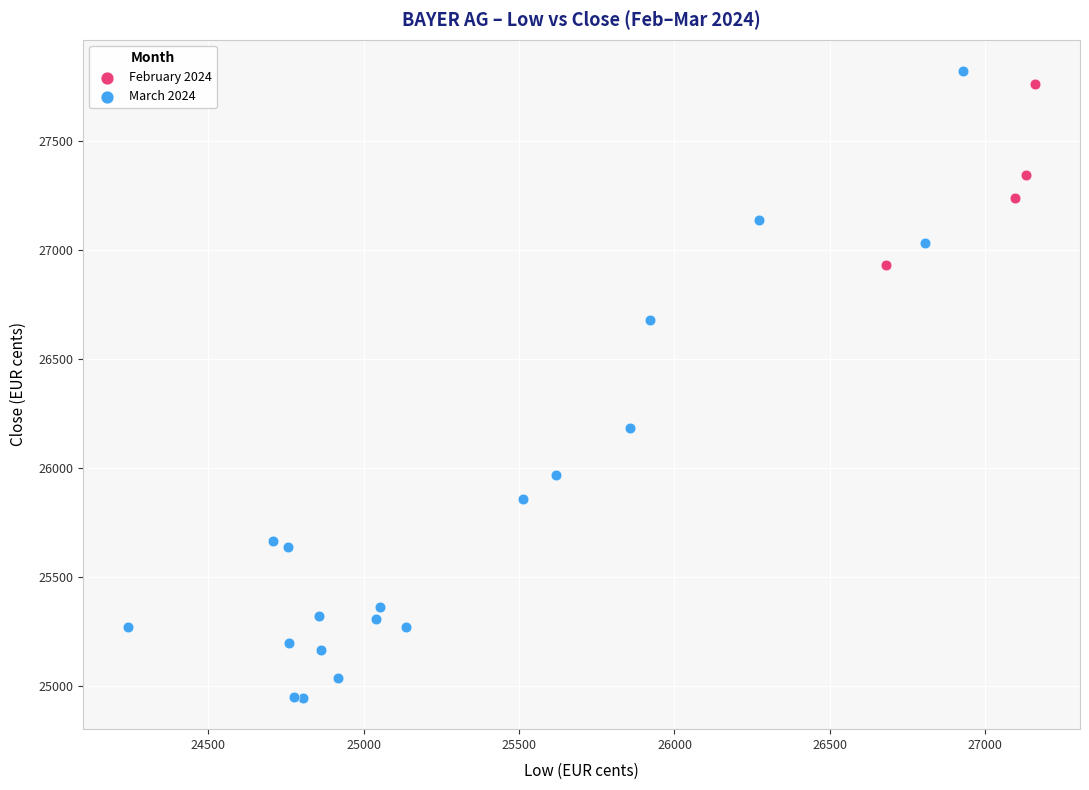

Which series contains the lowest Y value?

March 2024